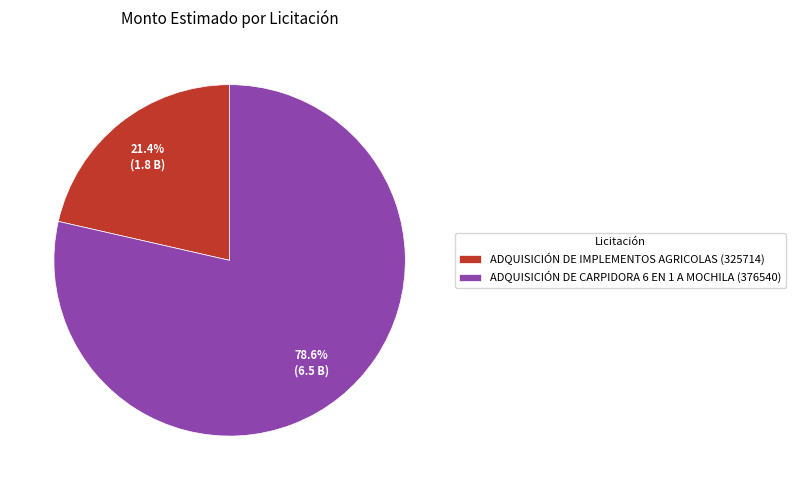

Which has a higher value, ADQUISICIÓN DE IMPLEMENTOS AGRICOLAS (325714) or ADQUISICIÓN DE CARPIDORA 6 EN 1 A MOCHILA (376540)?

ADQUISICIÓN DE CARPIDORA 6 EN 1 A MOCHILA (376540)